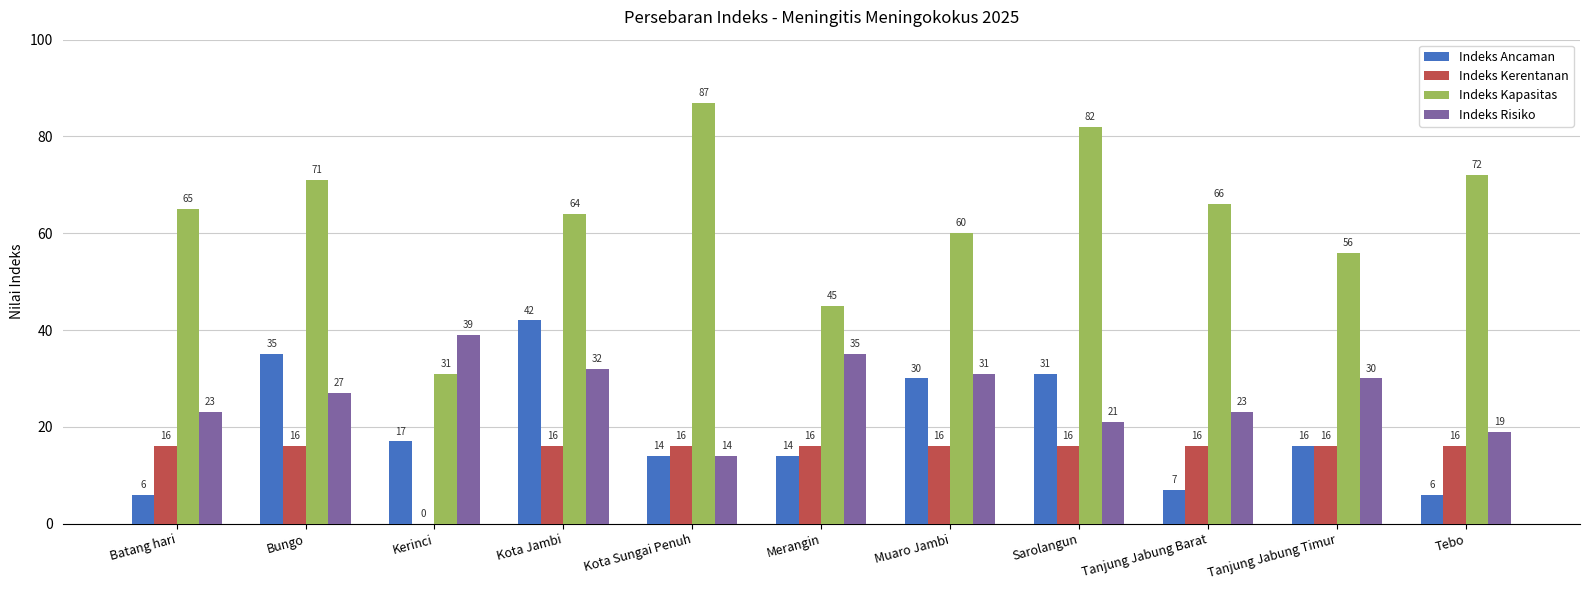

What is the maximum value for Indeks Ancaman?

42